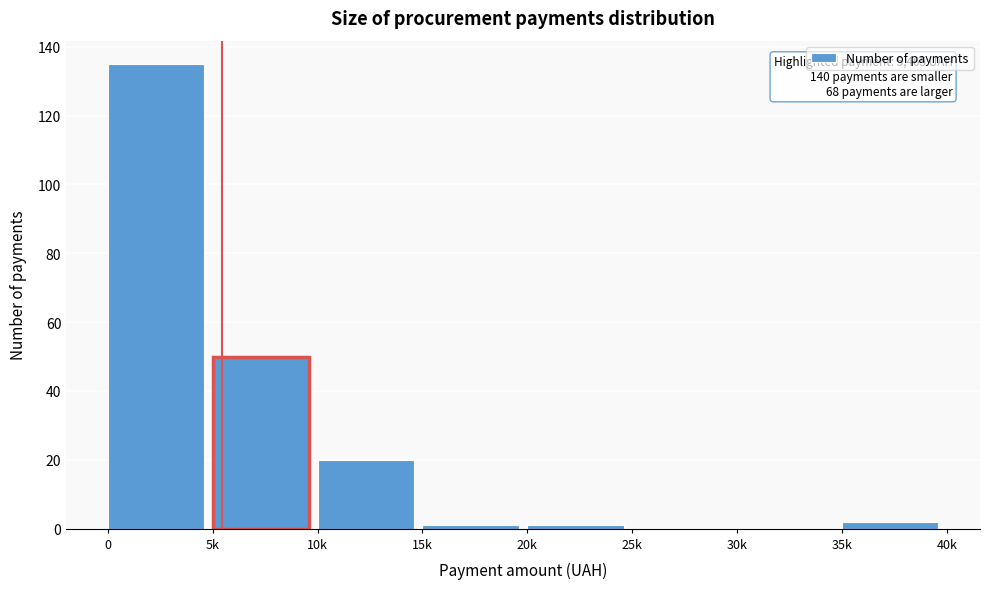

Reading right to left, extract all data points from this chart.

35k=2	30k=0	25k=0	20k=1	15k=1	10k=20	5k=50	0=135